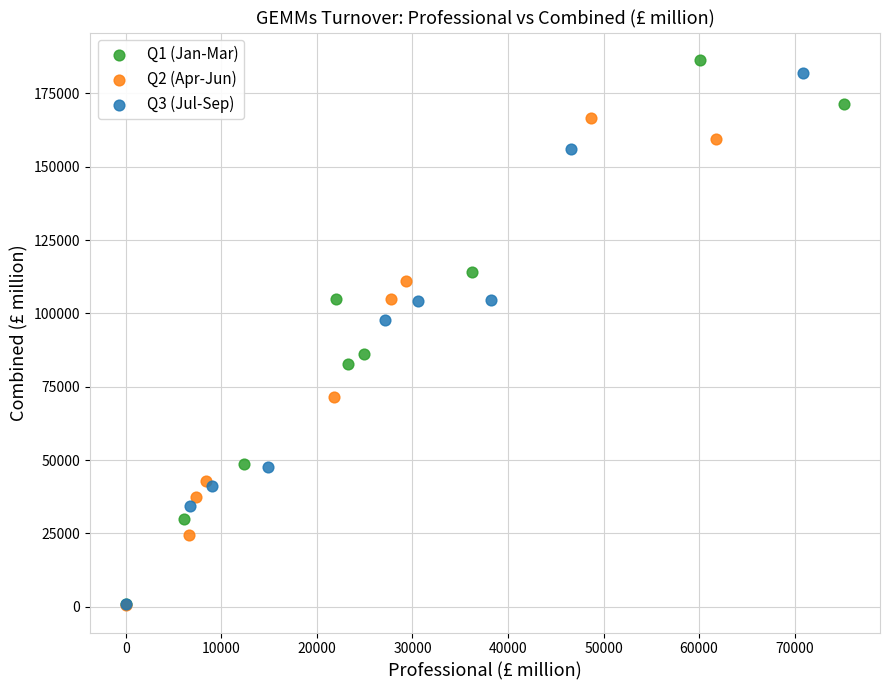

Which series contains the highest Y value?

Q1 (Jan-Mar)